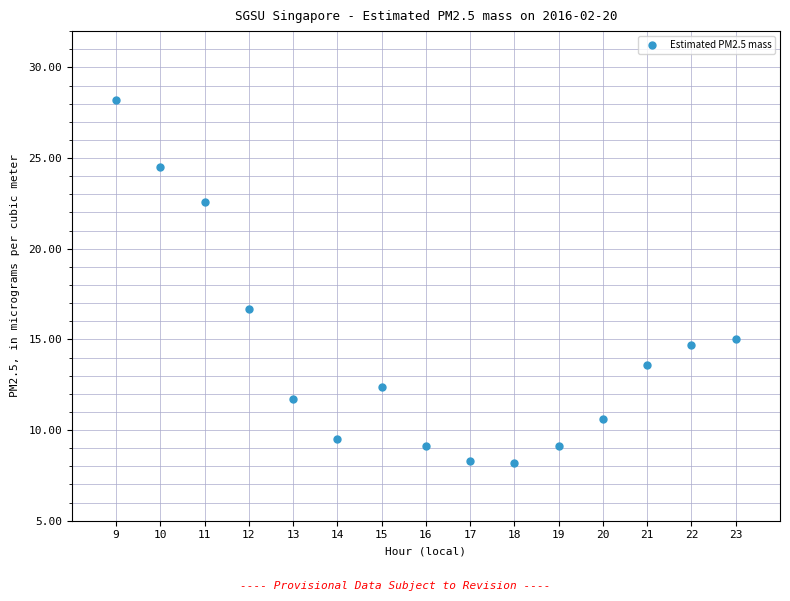

What is the range of Y values (max minus min)?

20.0